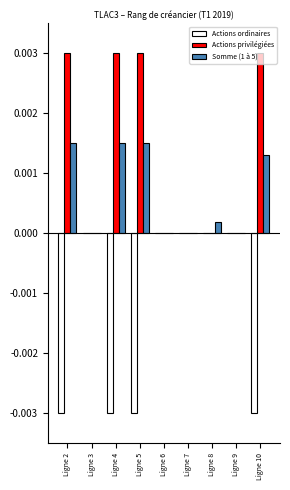

The Actions privilégiées series shows 0.0 at Ligne 8. True or false?

True